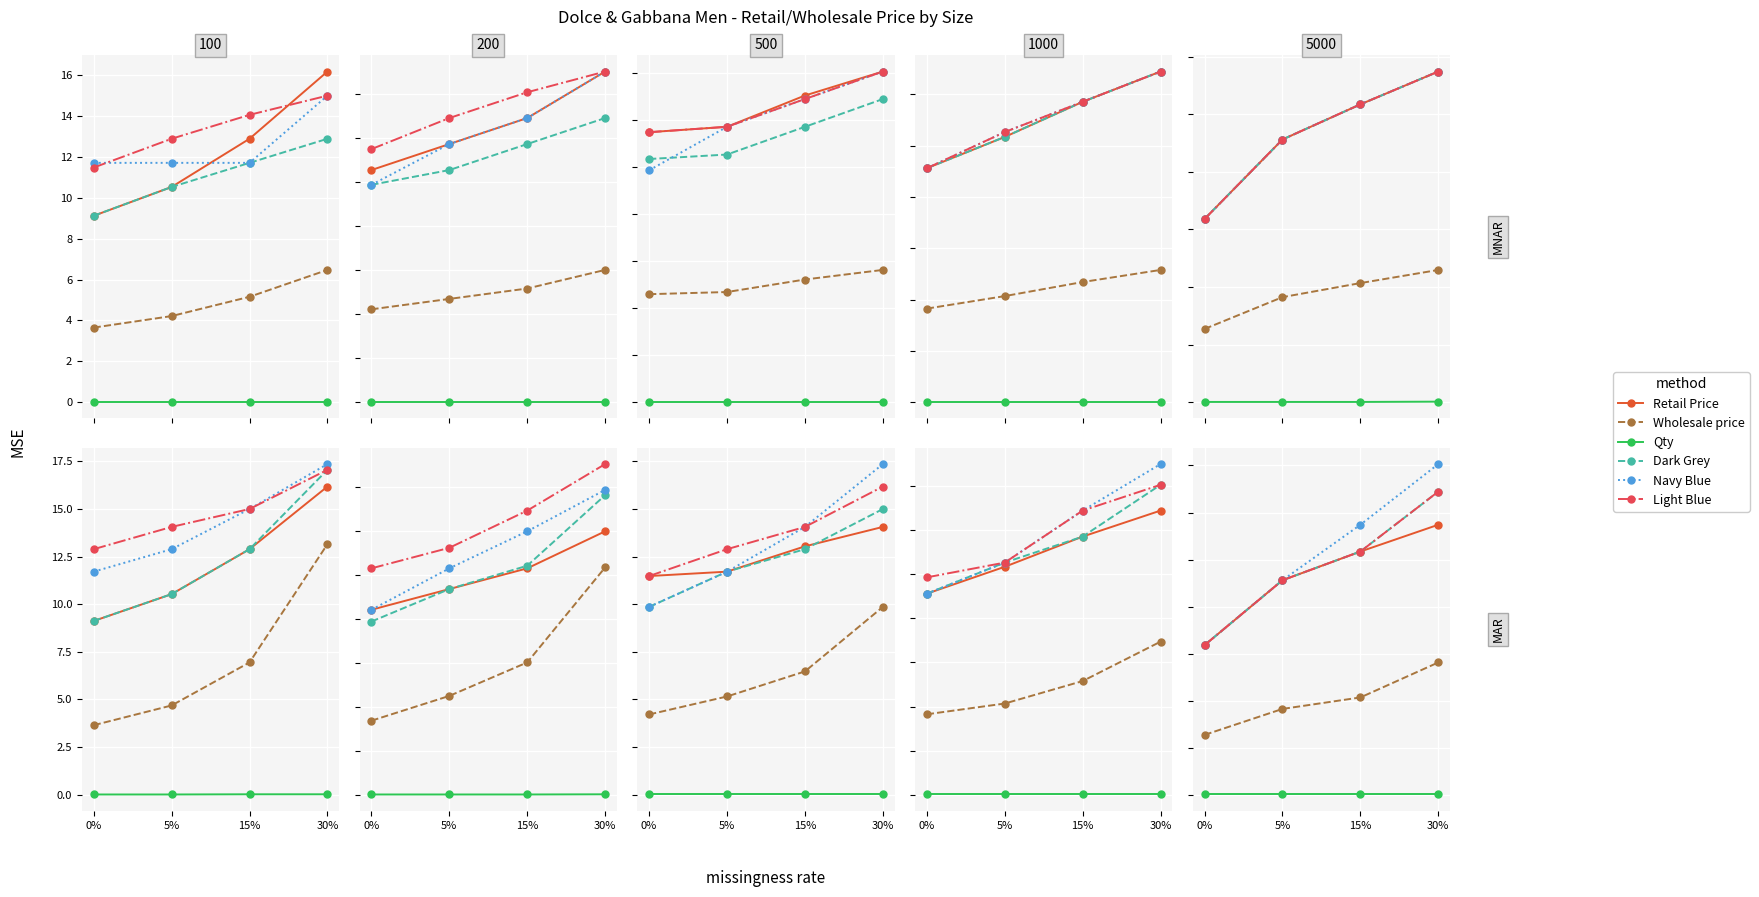

Is this an area chart (filled region under the line)?

No